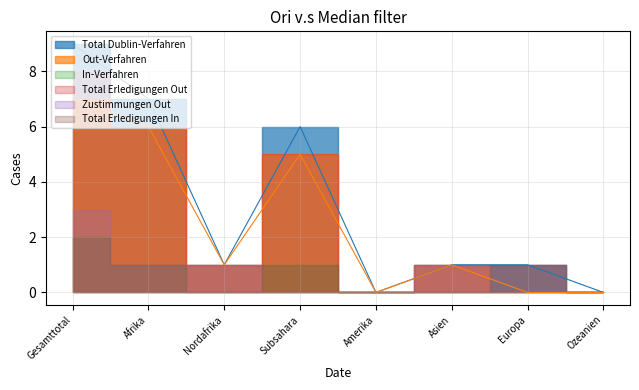

Count the Total Erledigungen In values in the range 0 to 1.

7